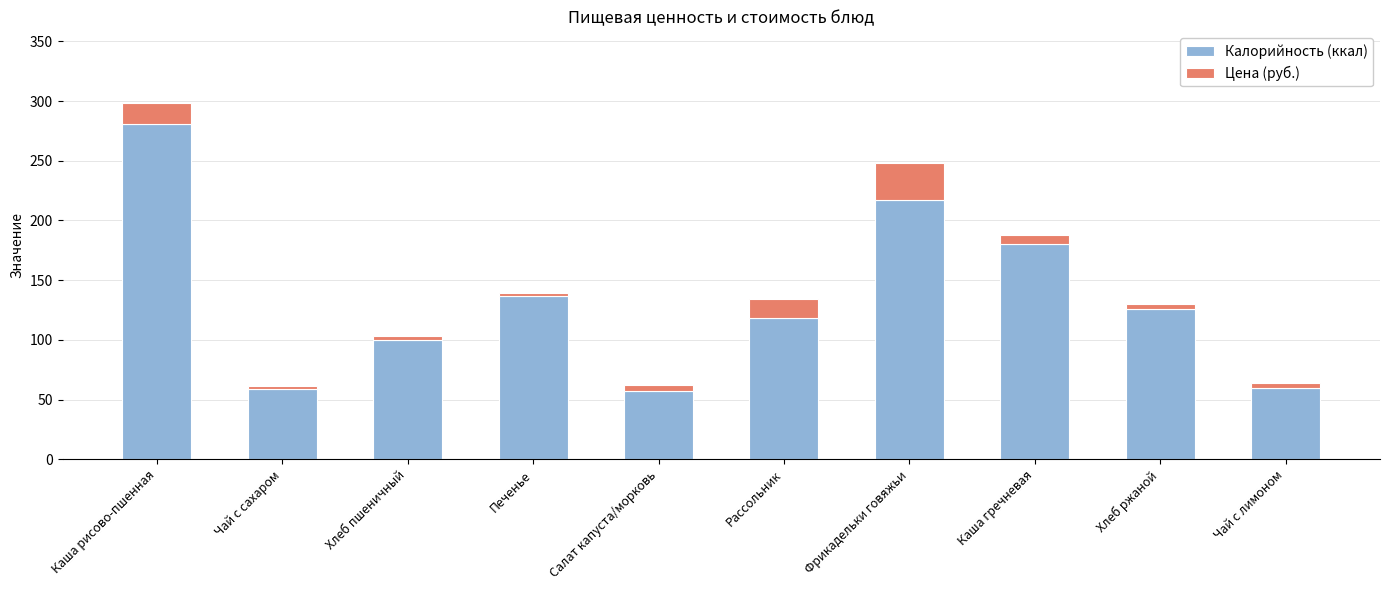

Is it true that Калорийность (ккал) equals 118.0 at Рассольник?

True